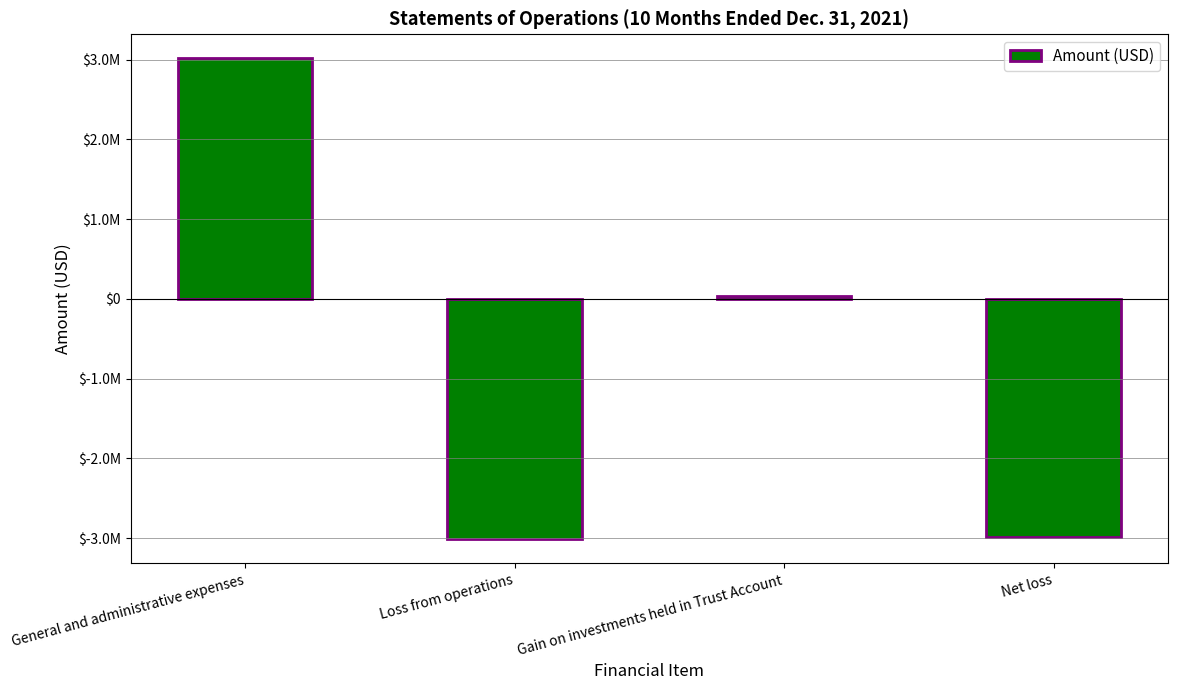

What is the label of the 2nd bar from the right?

Gain on investments held in Trust Account